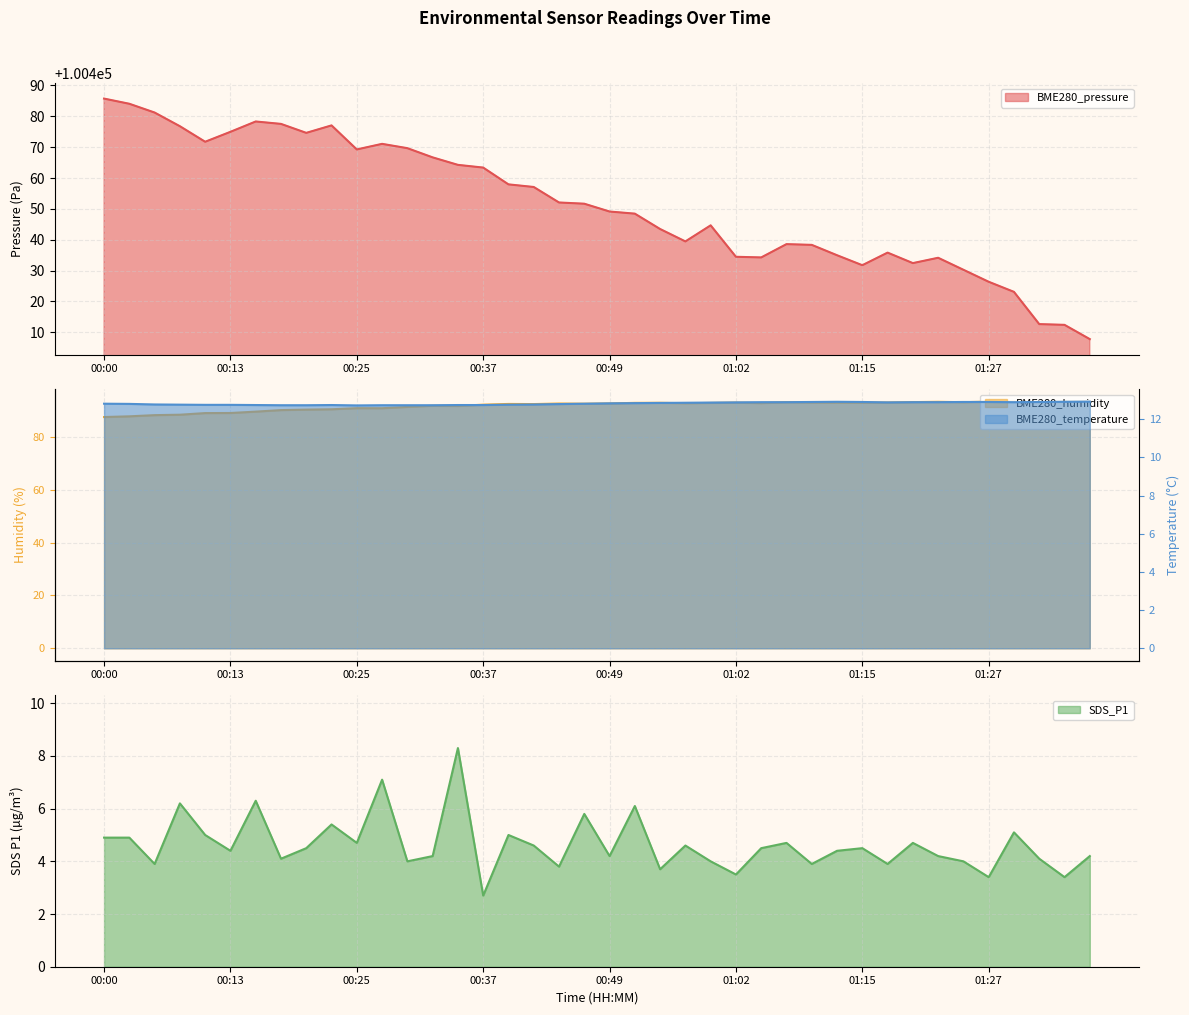

True or false: SDS_P1 has more than 2 points higher than both neighbors.

True